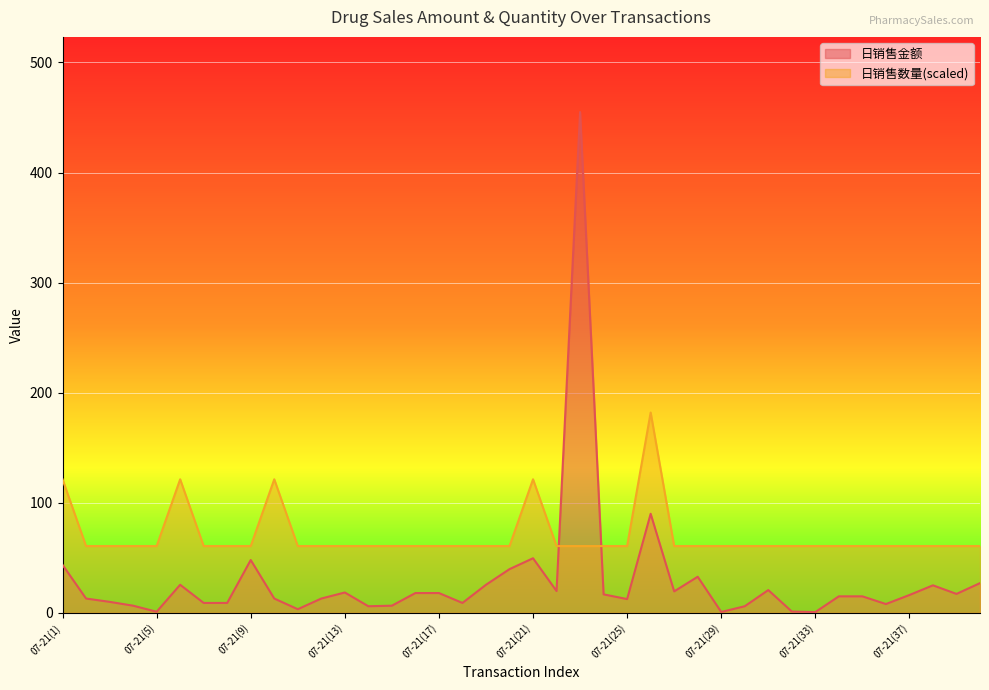

List the series in order of their peak value, lowest first.

日销售数量(scaled), 日销售金额